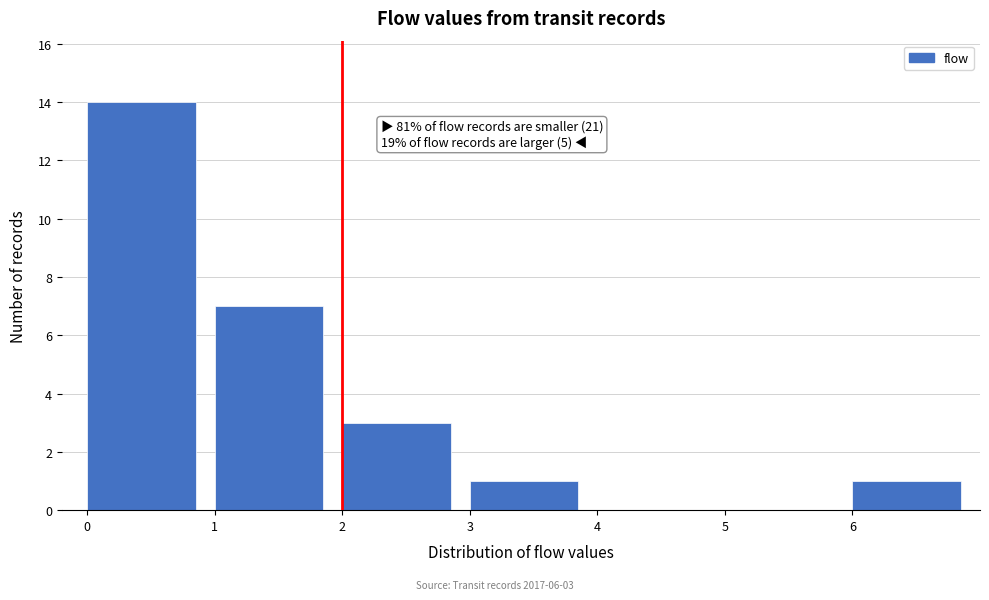

Which range on the x-axis has the tallest bar?

0 to 1